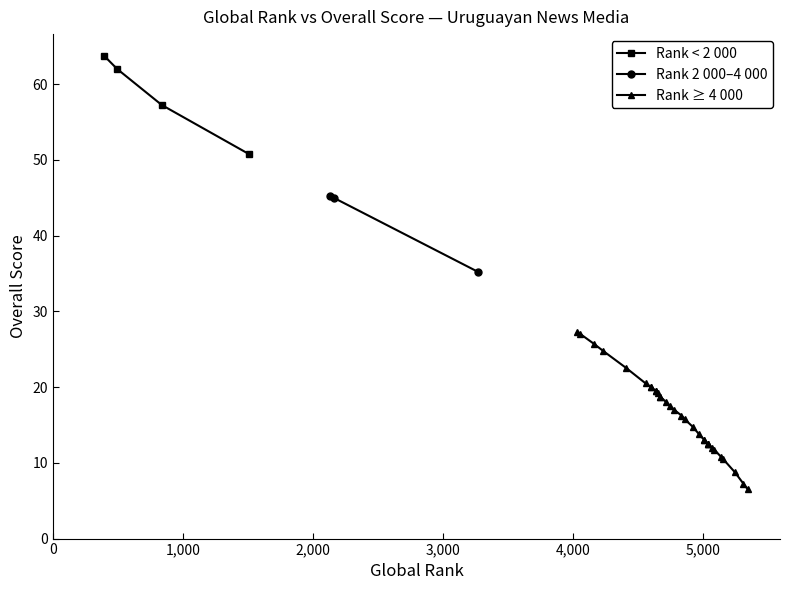

Does the chart display data point markers on the line(s)?

Yes